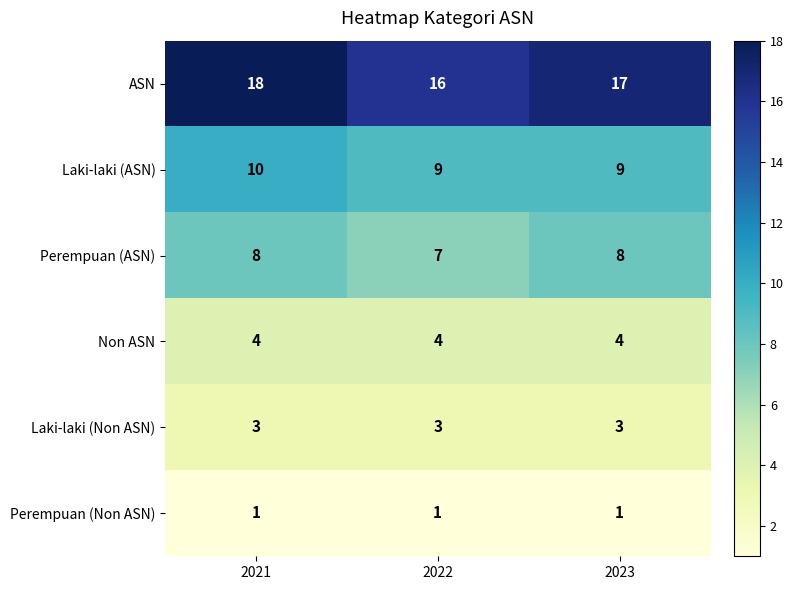

Reading left to right, extract all data points from this chart.

ASN: 2021=18	2022=16	2023=17
Laki-laki (ASN): 2021=10	2022=9	2023=9
Perempuan (ASN): 2021=8	2022=7	2023=8
Non ASN: 2021=4	2022=4	2023=4
Laki-laki (Non ASN): 2021=3	2022=3	2023=3
Perempuan (Non ASN): 2021=1	2022=1	2023=1